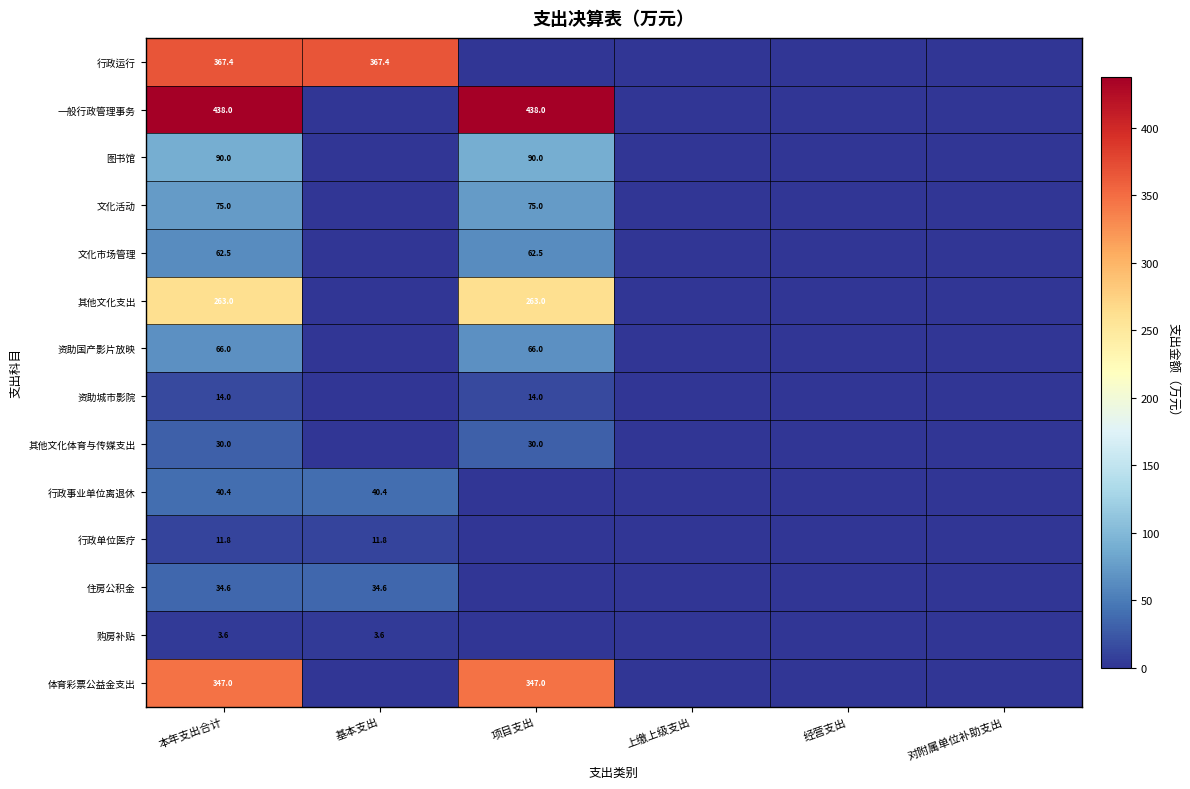

Is it true that 文化活动 equals 75.0 at 项目支出?

True